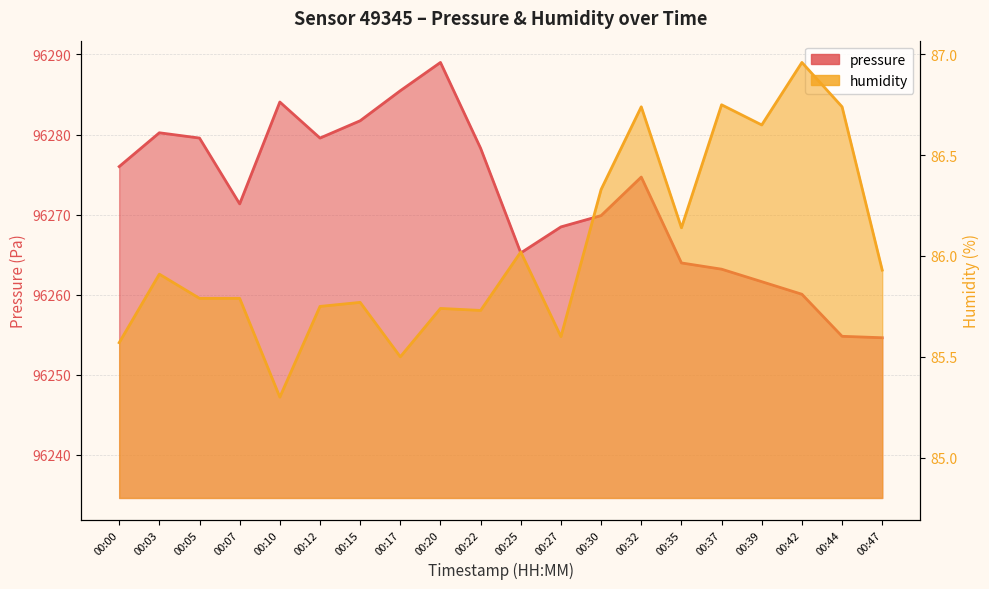

Where is the first local minimum for humidity?

00:10